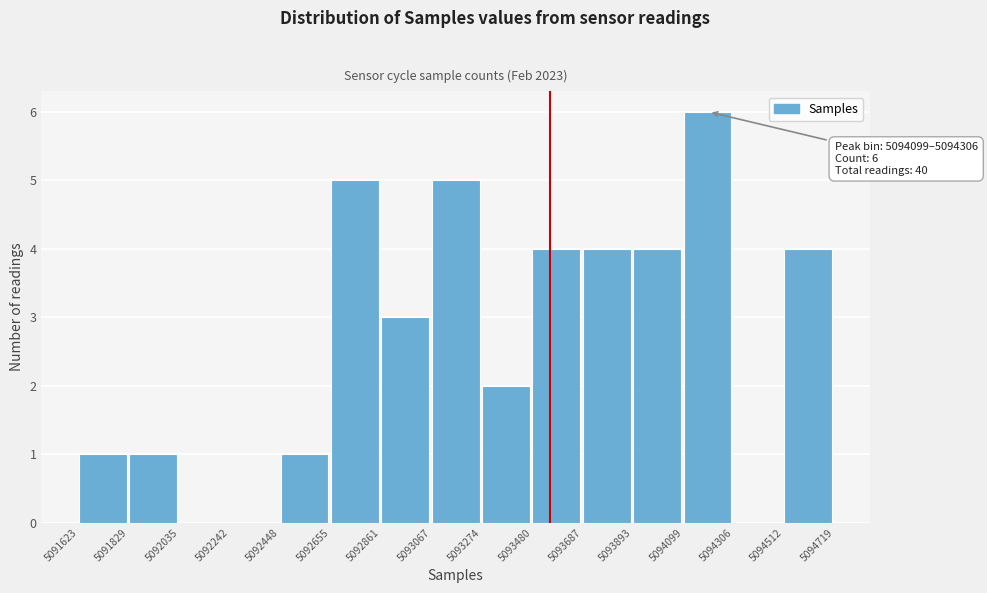

Over which range of the x-axis is the bar tallest?

5094099 to 5094306